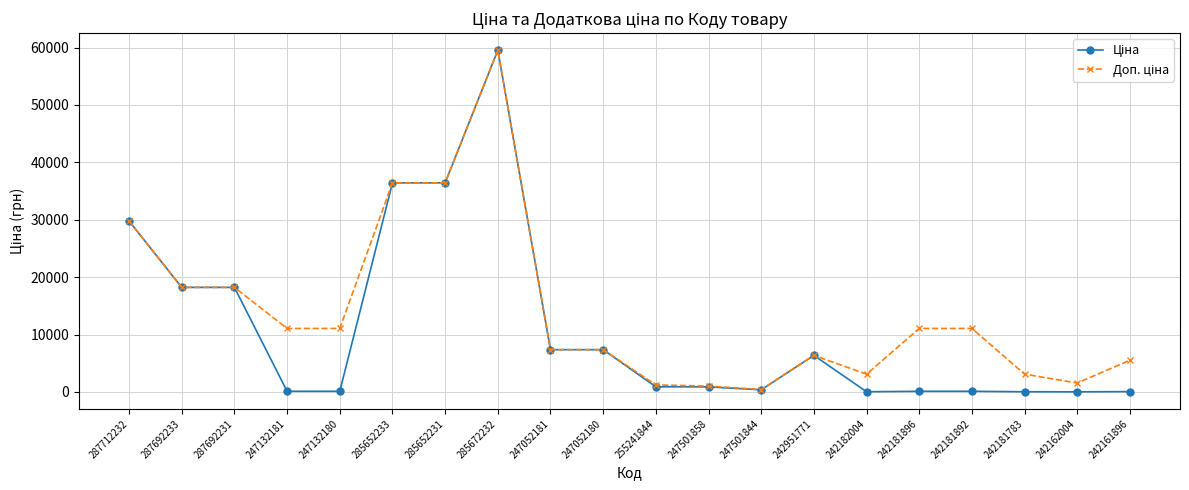

Which label corresponds to the largest value in the chart?

285672232